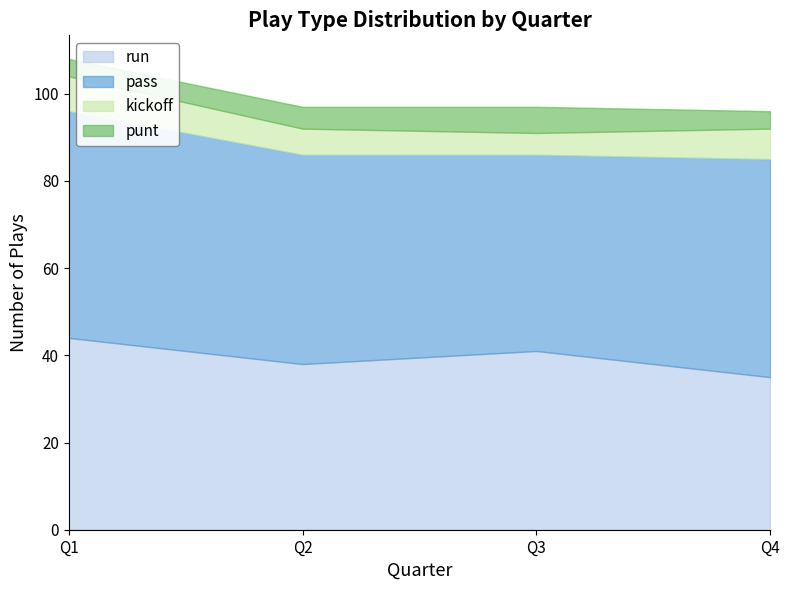

What is the total value across all series at 2?

97